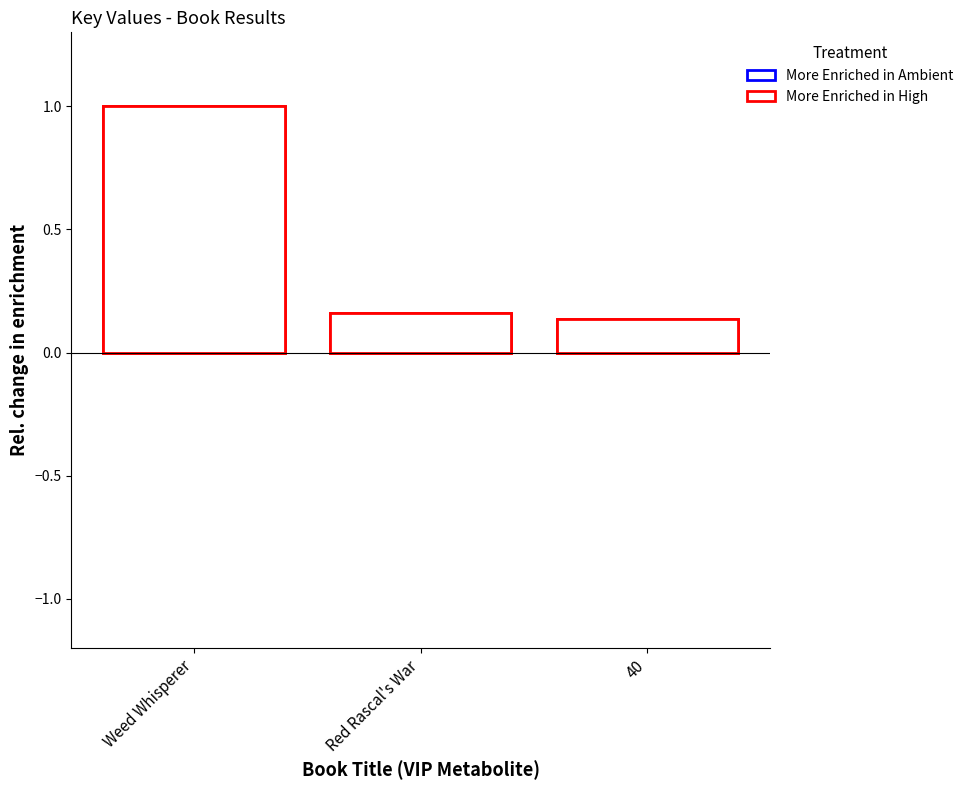

Does the chart contain stacked bars?

No